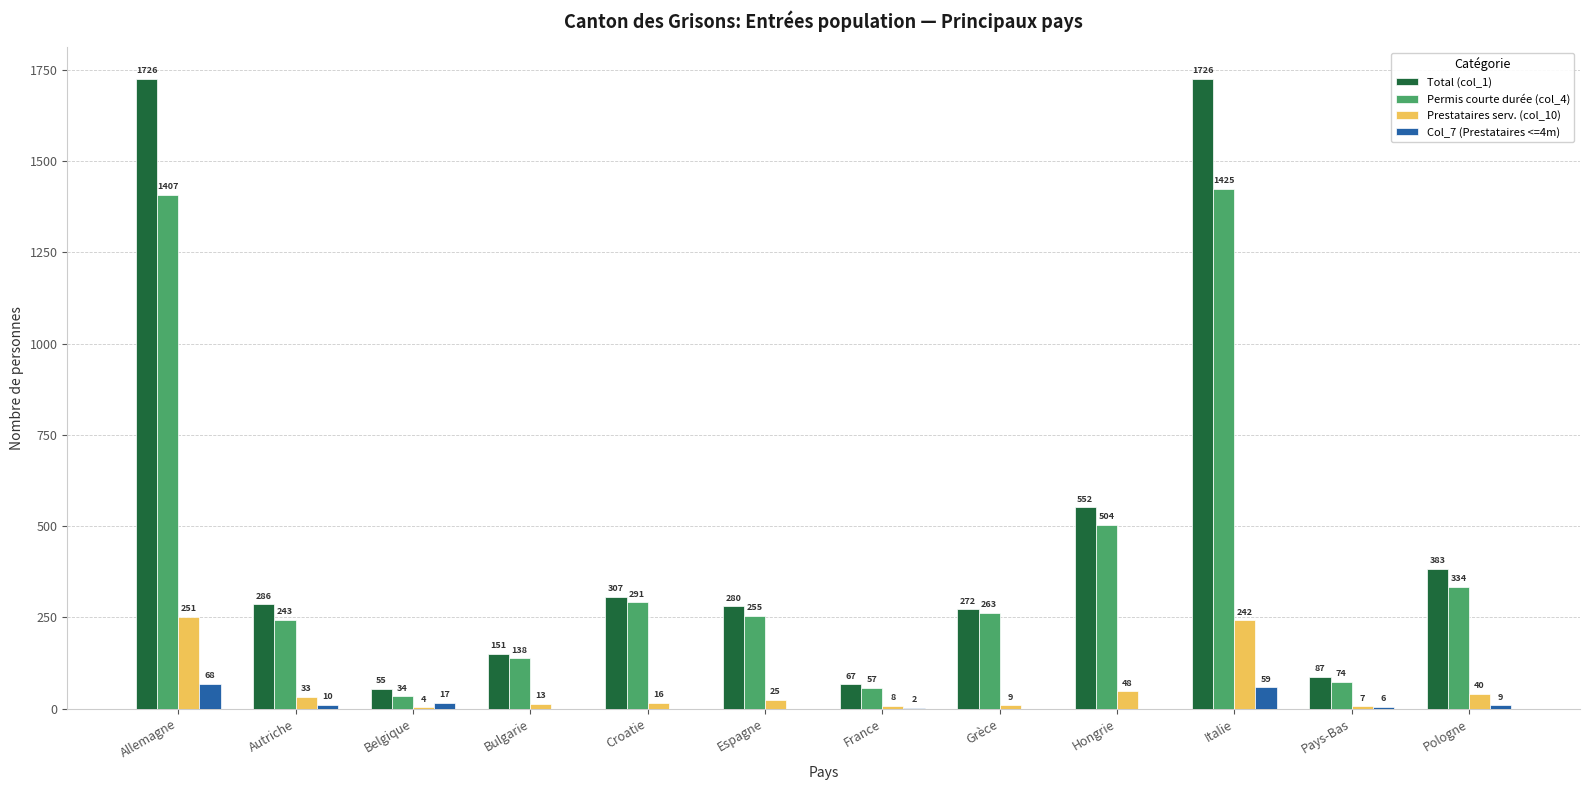

How many data points does each series have?

12